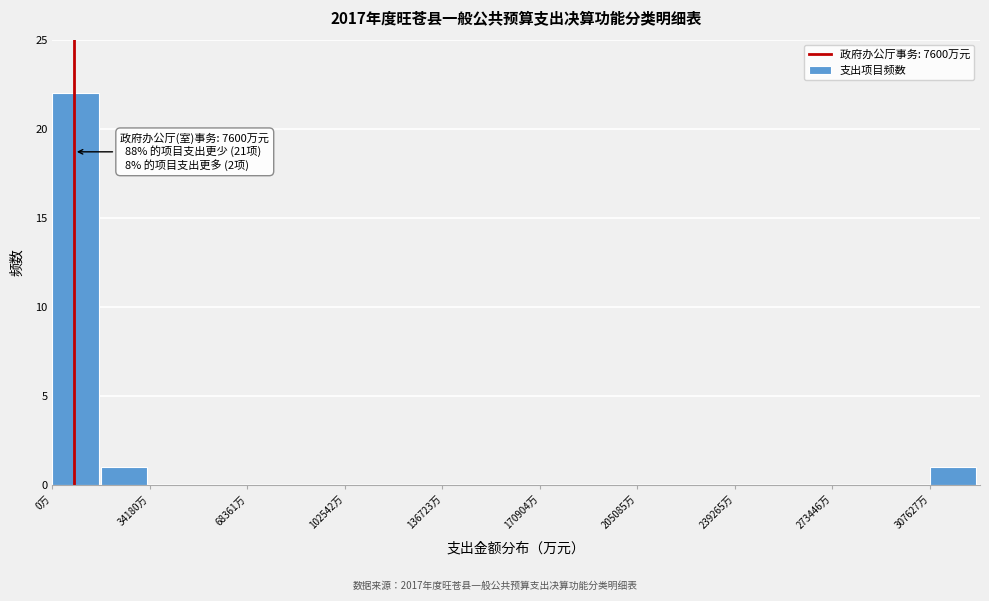

Around what value on the x-axis is the tallest bar? Give the approximate position of its centre, as read against the axis.

10000